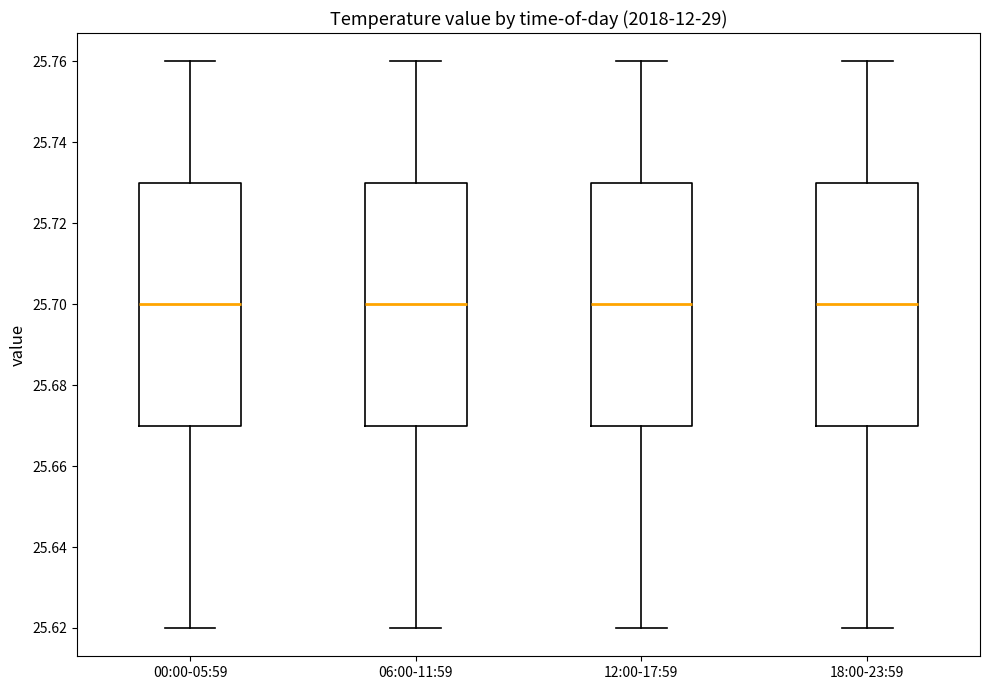

Reading left to right, read every box against the y-axis: the position of its median line, the range the box covers, and the ends of its whiskers. The values are not printed on the chart, so give them approximately, as read against the axis.

00:00-05:59: median 25.70, box 25.67 to 25.73, whiskers 25.62 to 25.76
06:00-11:59: median 25.70, box 25.67 to 25.73, whiskers 25.62 to 25.76
12:00-17:59: median 25.70, box 25.67 to 25.73, whiskers 25.62 to 25.76
18:00-23:59: median 25.70, box 25.67 to 25.73, whiskers 25.62 to 25.76